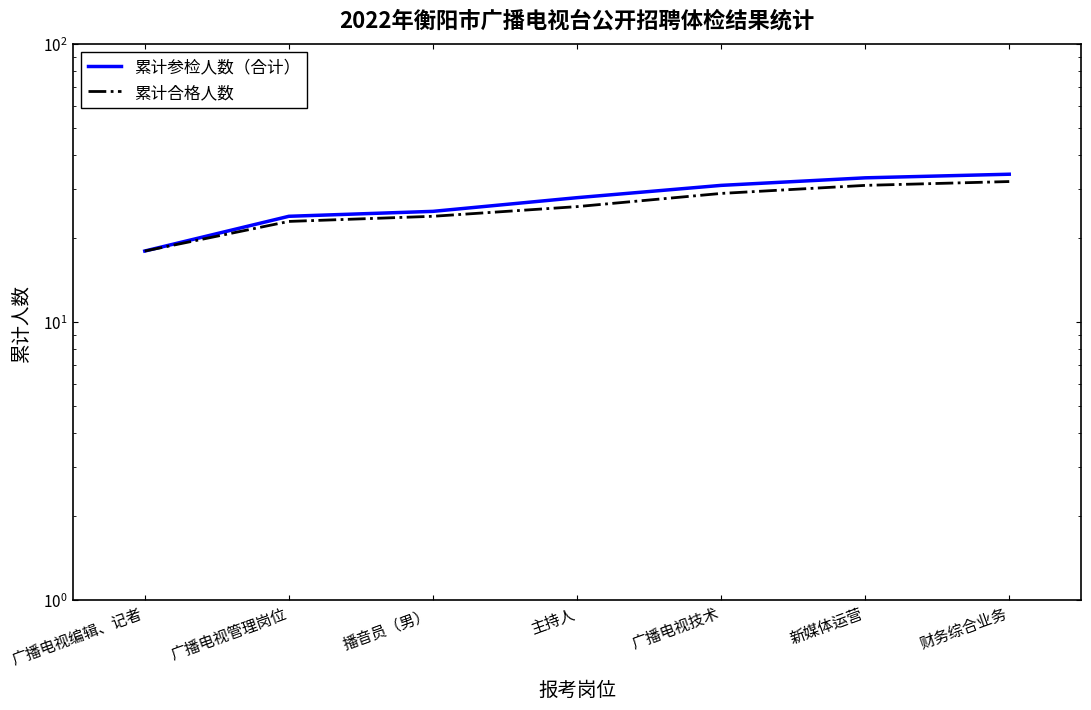

What is the sum of the 累计合格人数 values at 广播电视技术 and 广播电视编辑、记者?

47